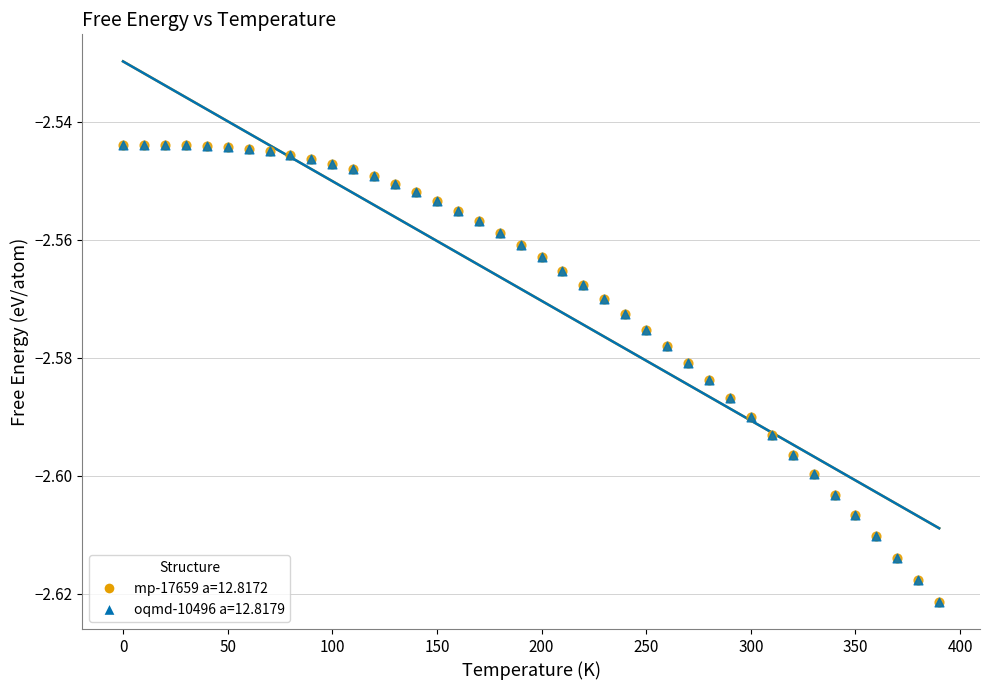

What are all the series names shown in the legend?

mp-17659 a=12.8172, oqmd-10496 a=12.8179